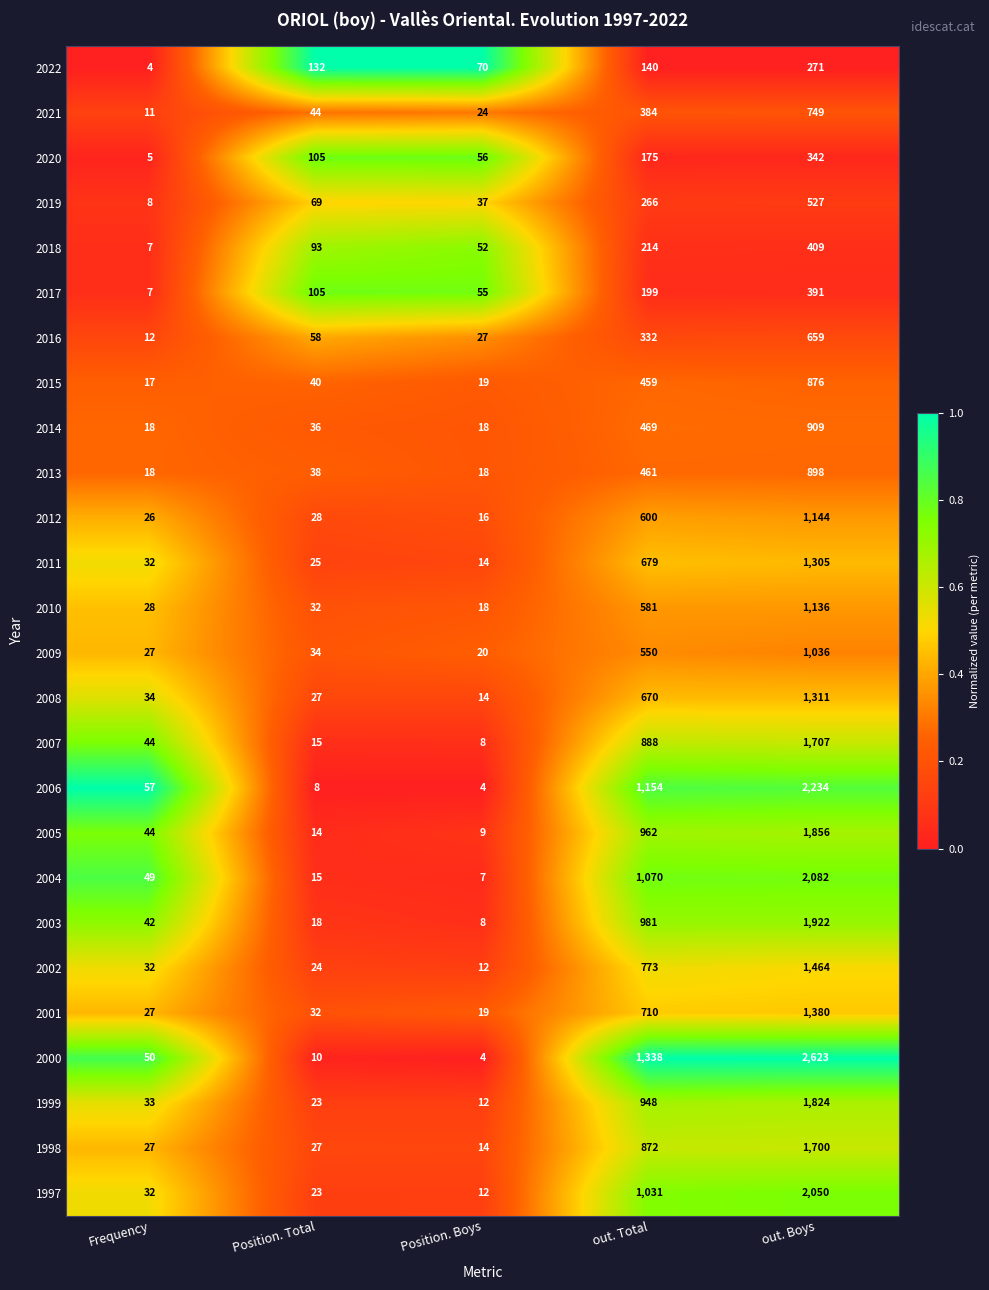

What is the spread (max minus min) of values at Position. Boys?

66